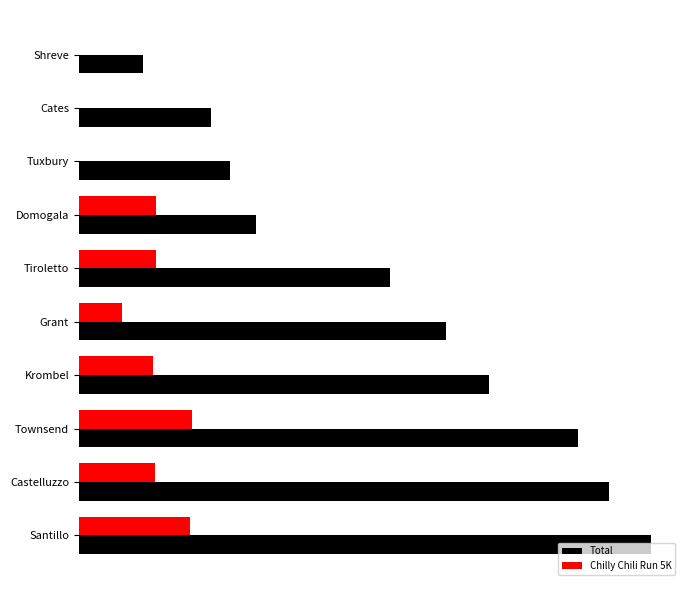

What are all the series names shown in the legend?

Total, Chilly Chili Run 5K